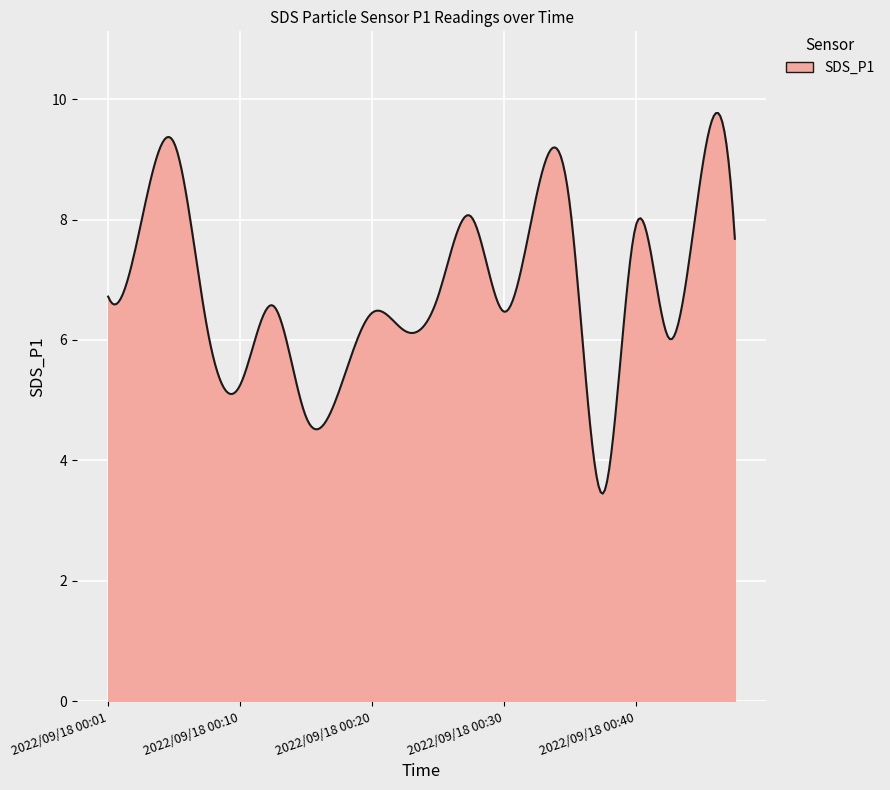

What is the maximum value shown in the chart?

9.8